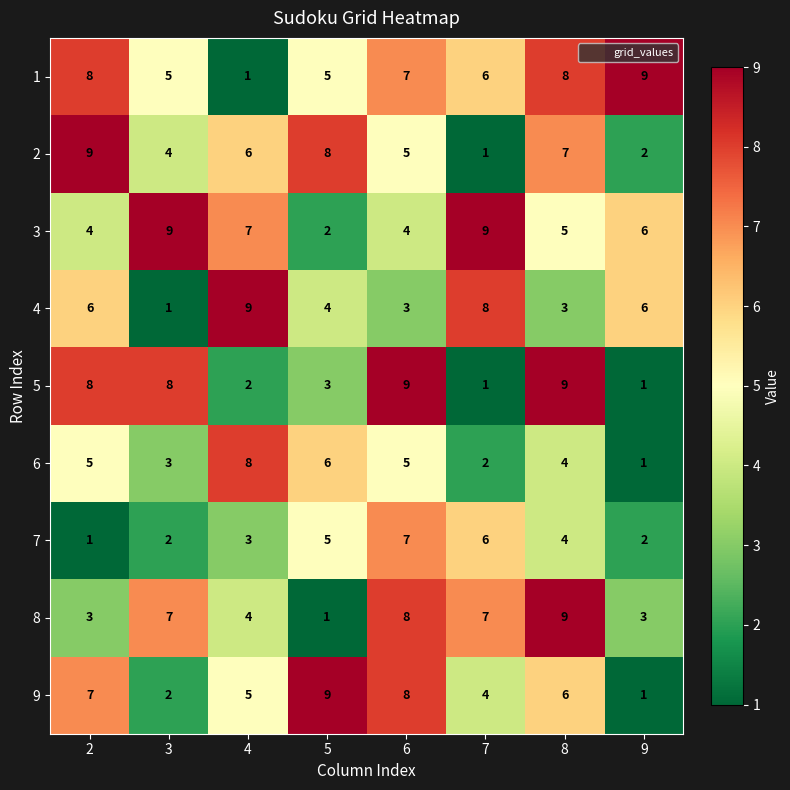

What is the greatest value displayed?

9